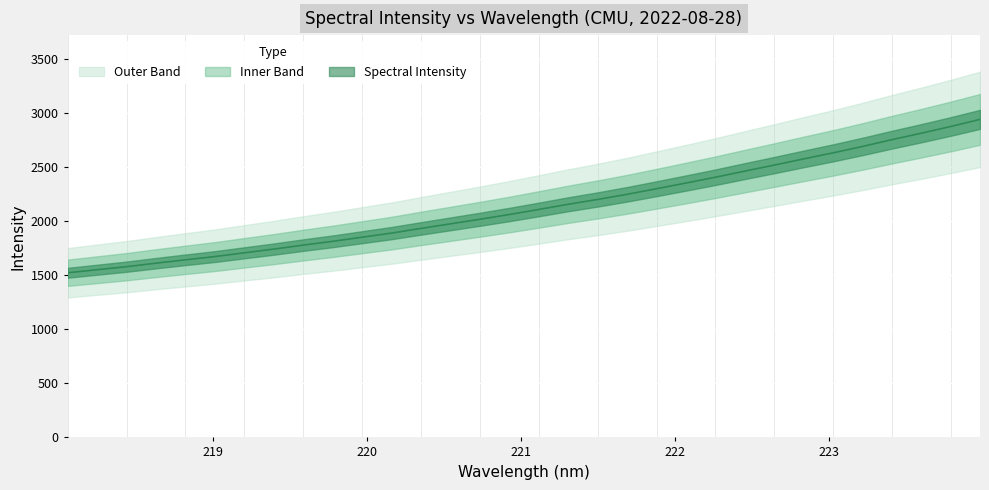

Reading right to left, list all the values displayed in this chart.

223.9802=2945.3	223.7895=2879.4	223.5987=2817.2	223.408=2757.3	223.2172=2694.5	223.0264=2635.3	222.8355=2579.2	222.6447=2521.9	222.4538=2466.2	222.263=2409.6	222.0721=2355.8	221.8812=2303.2	221.6902=2251.5	221.4993=2203.8	221.3083=2159.2	221.1174=2111.3	220.9264=2064.5	220.7354=2020.4	220.5444=1978.1	220.3533=1935.8	220.1623=1892.4	219.9712=1854.3	219.7801=1816.1	219.589=1781.1	219.3979=1744.1	219.2067=1709.8	219.0156=1674.9	218.8244=1644.8	218.6332=1613.8	218.442=1581.2	218.2508=1553.0	218.0596=1524.7